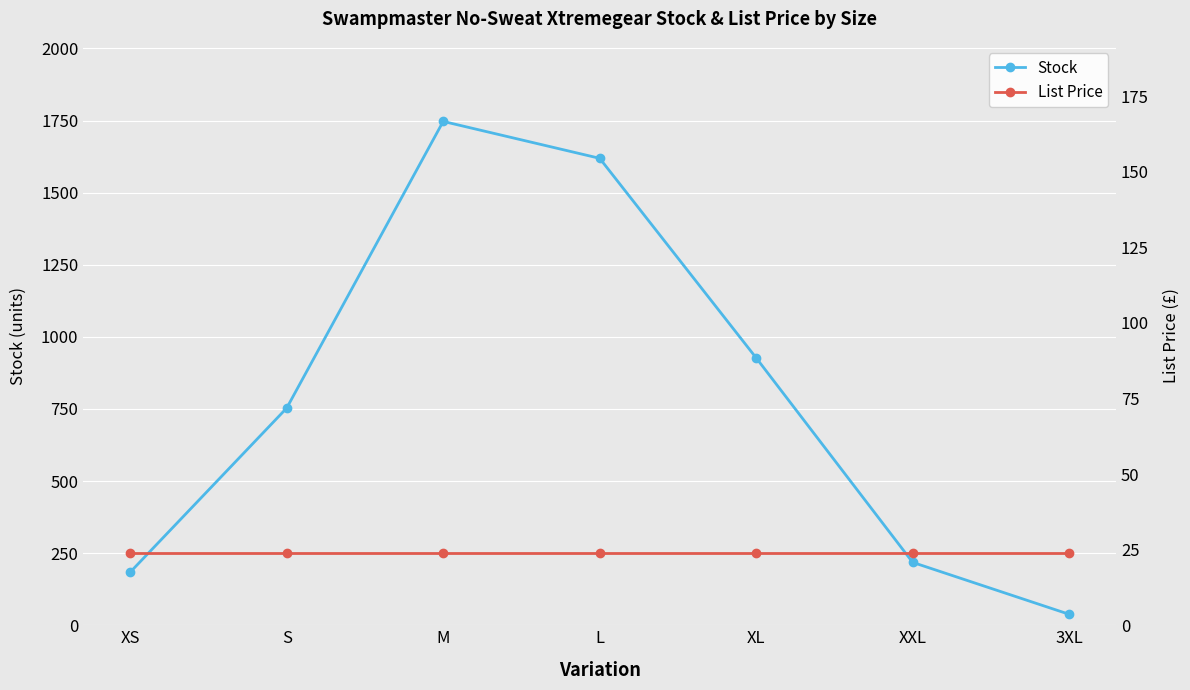

How many distinct data groups are displayed?

2